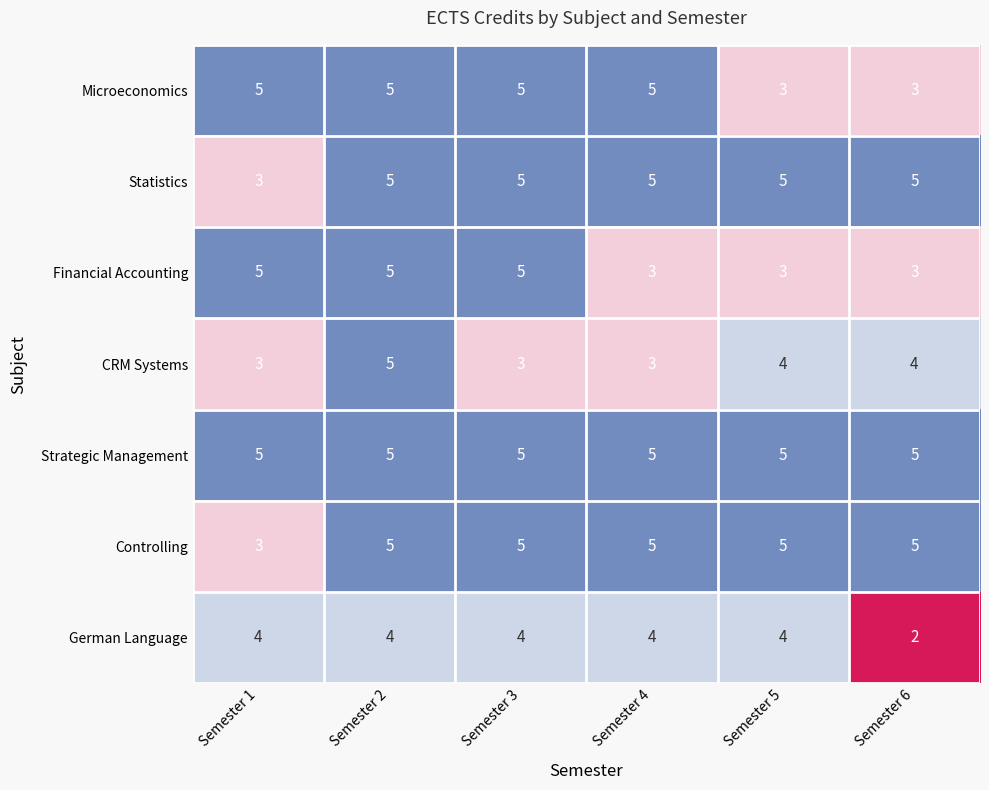

What is the sum of all CRM Systems values?

22